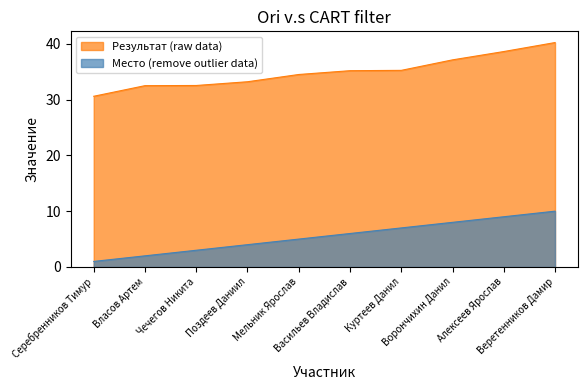

Rank the series by their maximum value, from lowest to highest.

Место (remove outlier data), Результат (raw data)